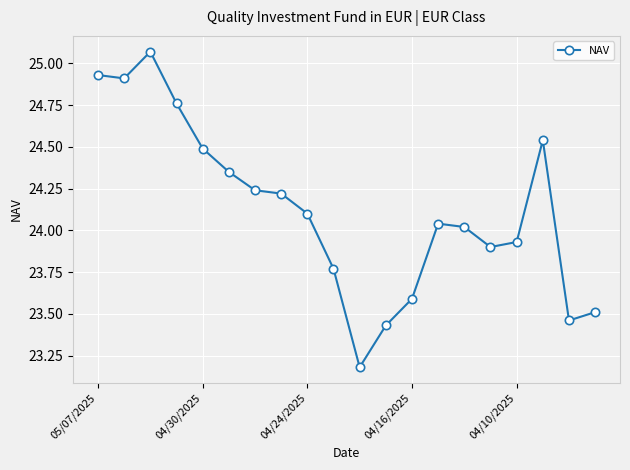

What is the difference between the maximum and minimum values?

1.9